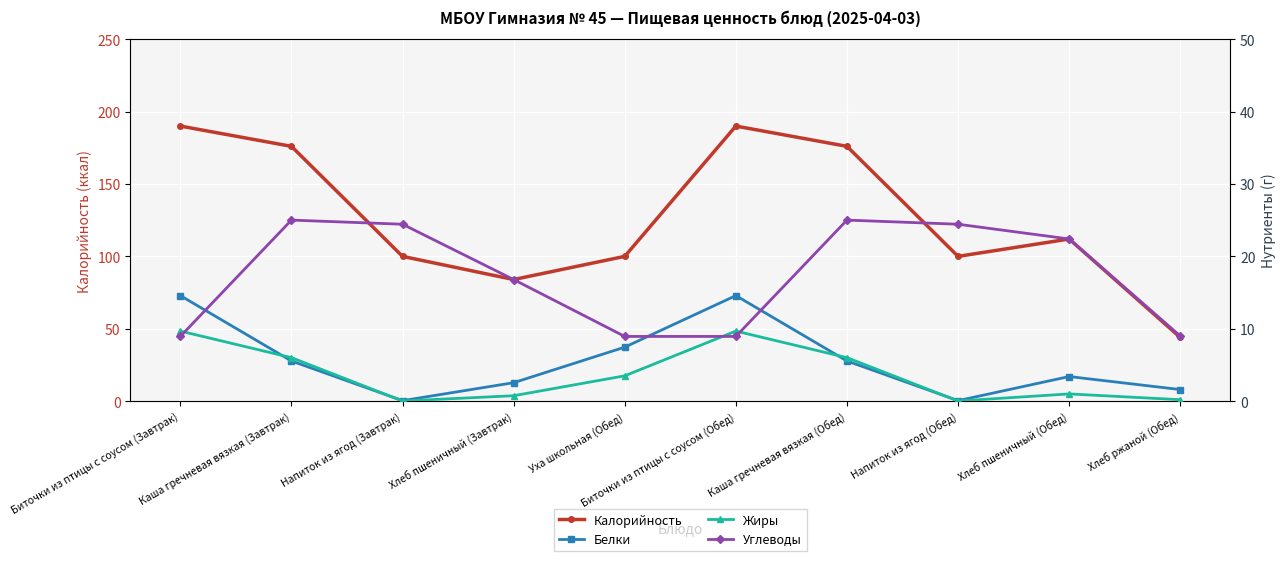

At which label does Углеводы reach its peak?

Каша гречневая вязкая (Завтрак)